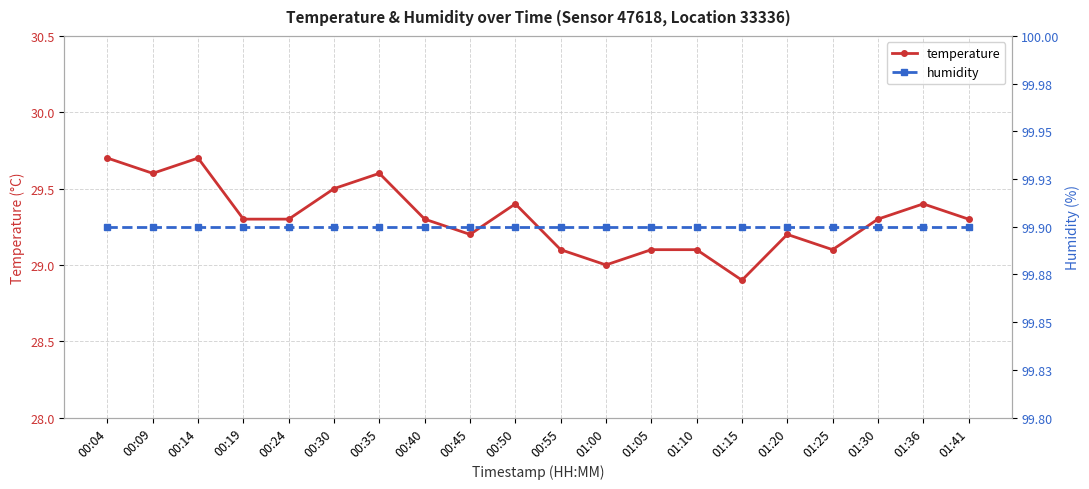

True or false: temperature and humidity cross at least once.

False